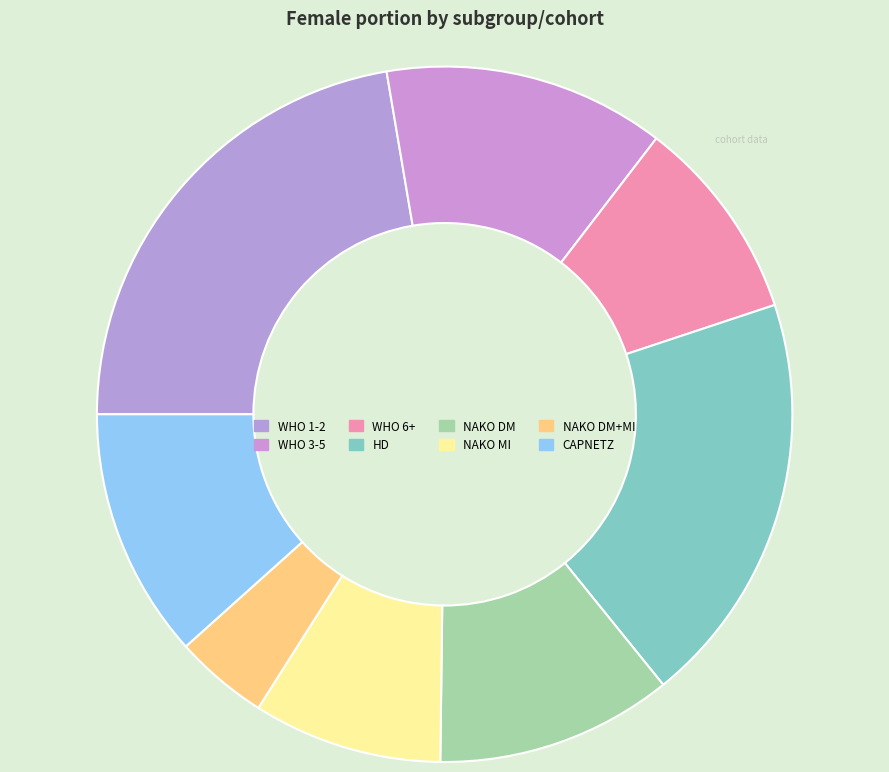

Is it true that CAPNETZ is 20% of the pie?

False